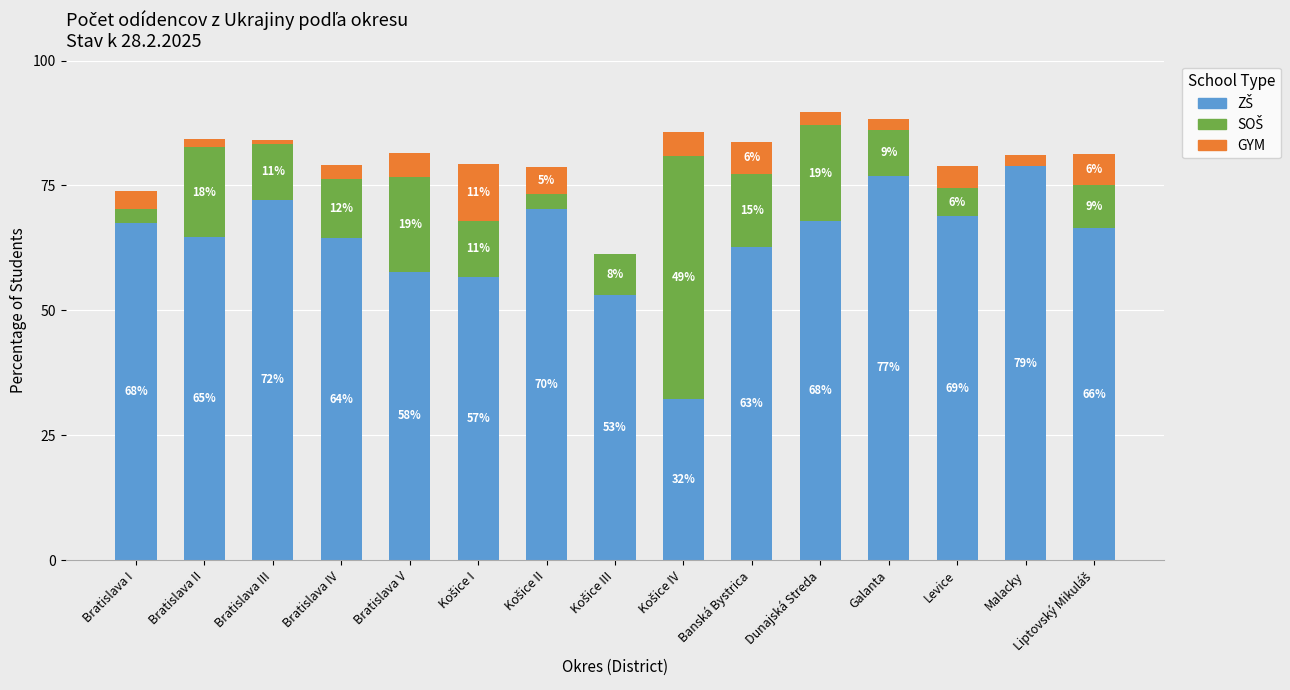

Are the bars grouped side by side (vs. stacked)?

No